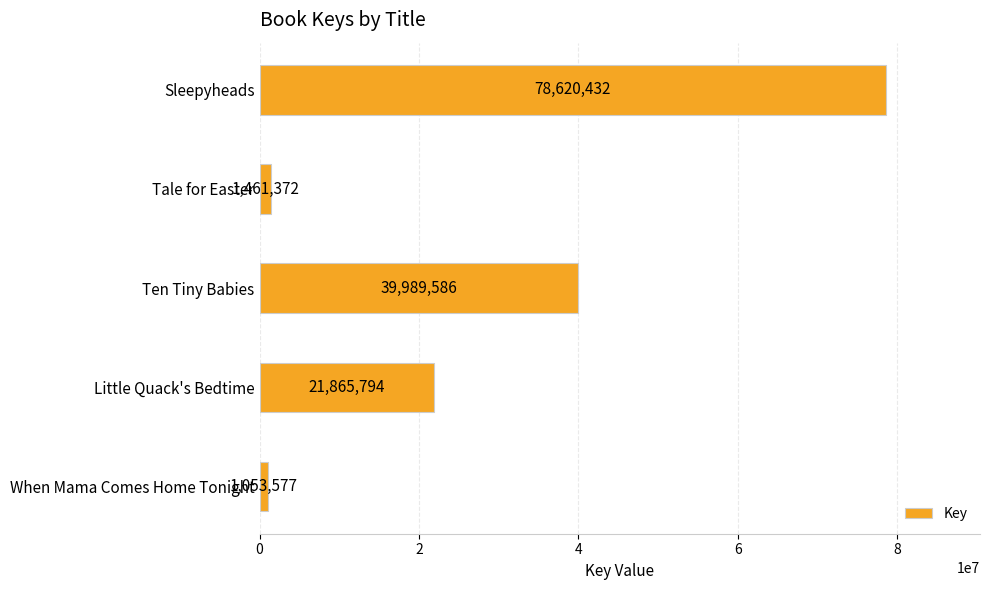

Reading top to bottom, what are all the values shown in this chart?

Sleepyheads=78620432	Tale for Easter=1461372	Ten Tiny Babies=39989586	Little Quack's Bedtime=21865794	When Mama Comes Home Tonight=1053577